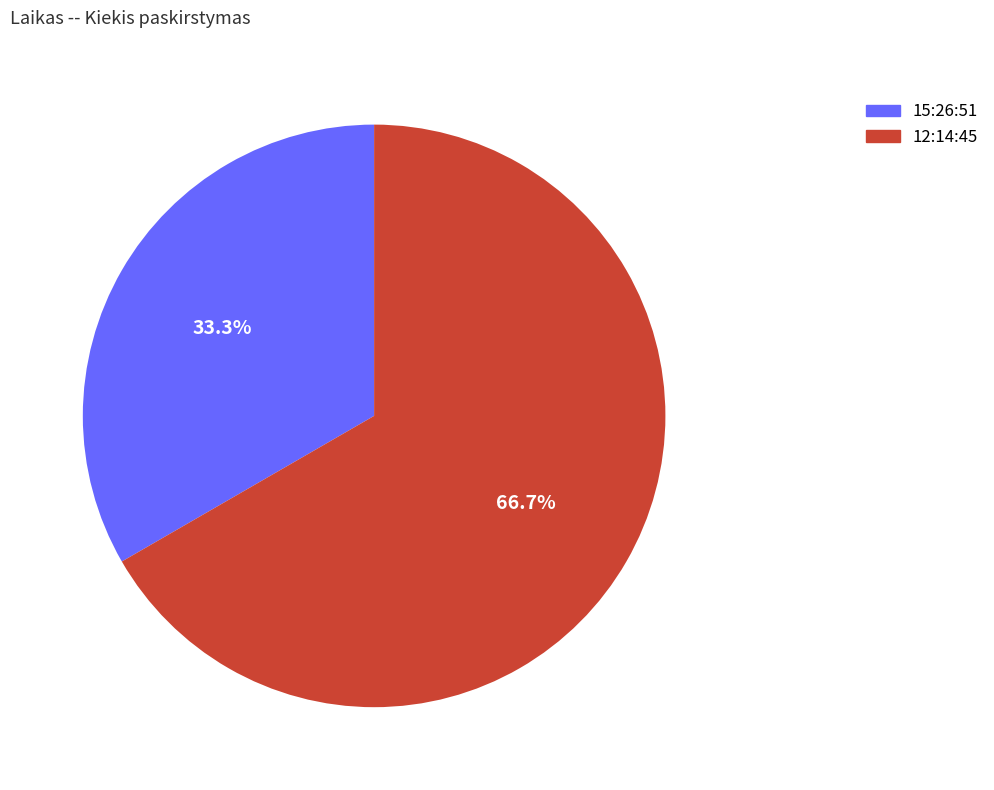

How many segments does this pie chart have?

2